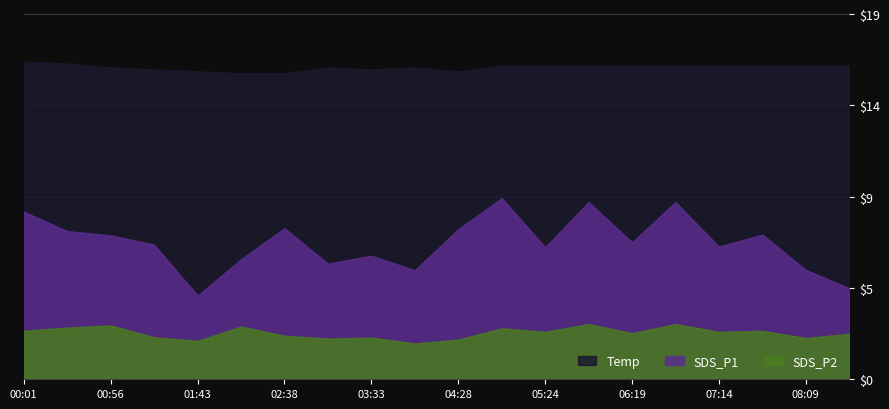

What is the label of the 11th point from the left?

04:28